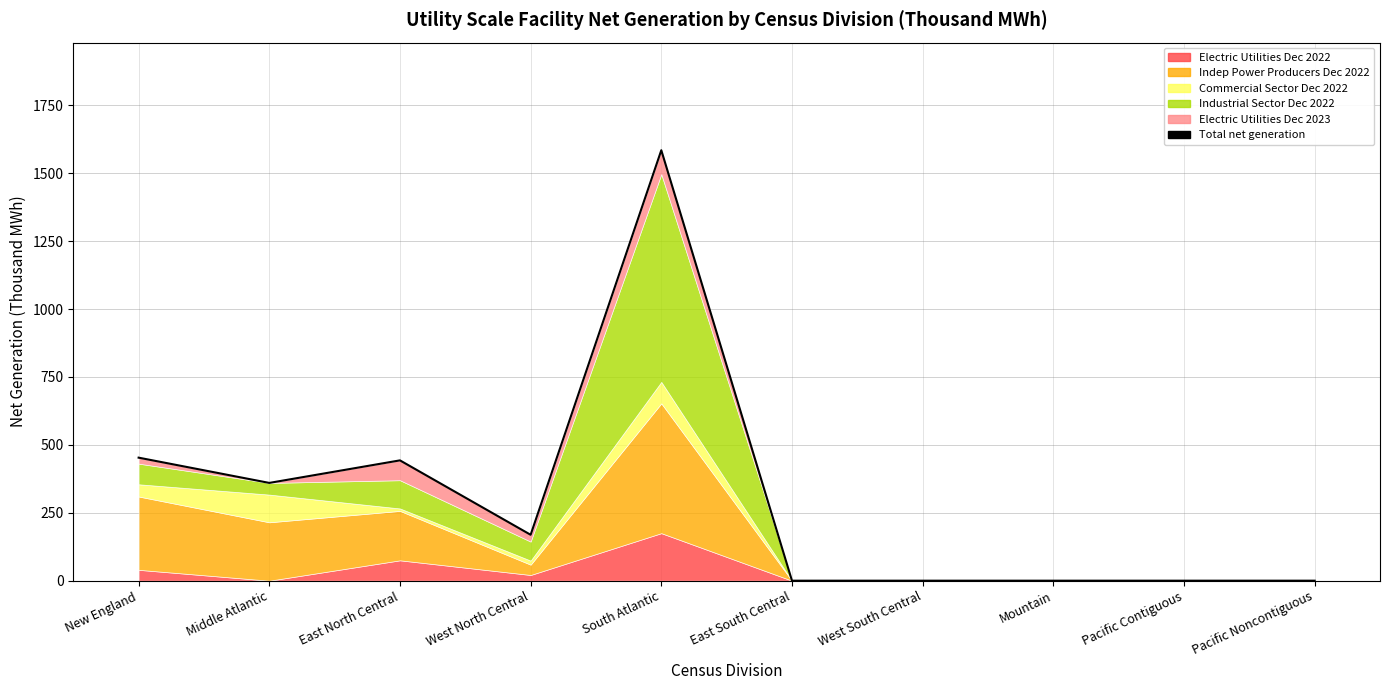

What is the maximum value shown in the chart?

1585